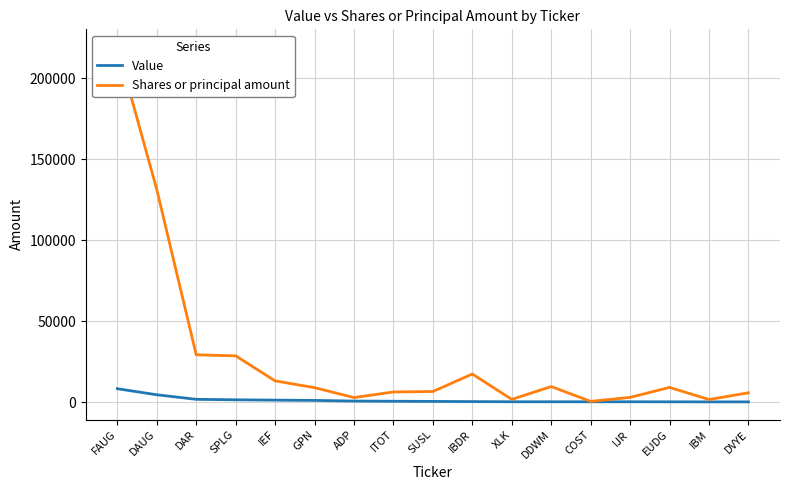

At which category is the sum across all series the highest?

FAUG